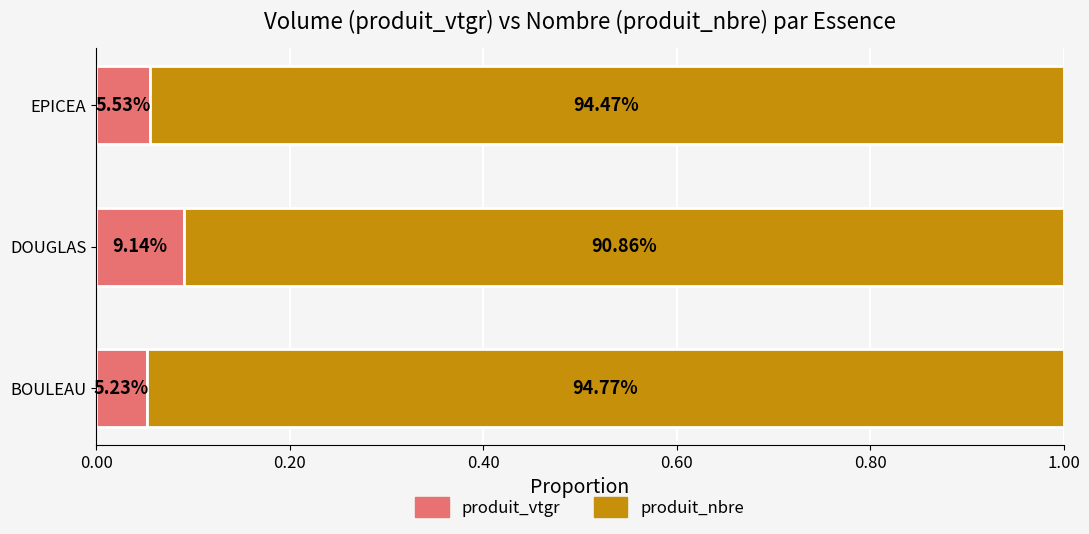

How many series are shown in this chart?

2